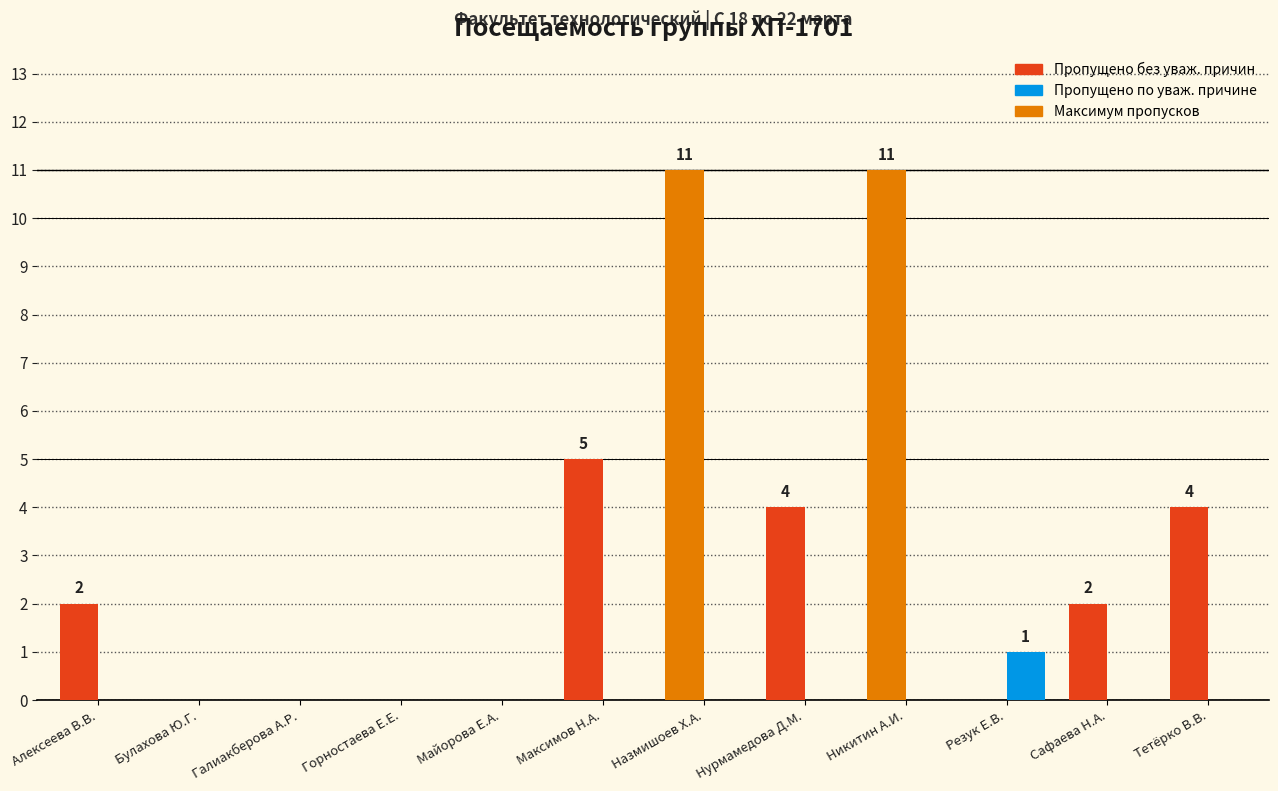

What is the total value across all series at Тетёрко В.В.?

4